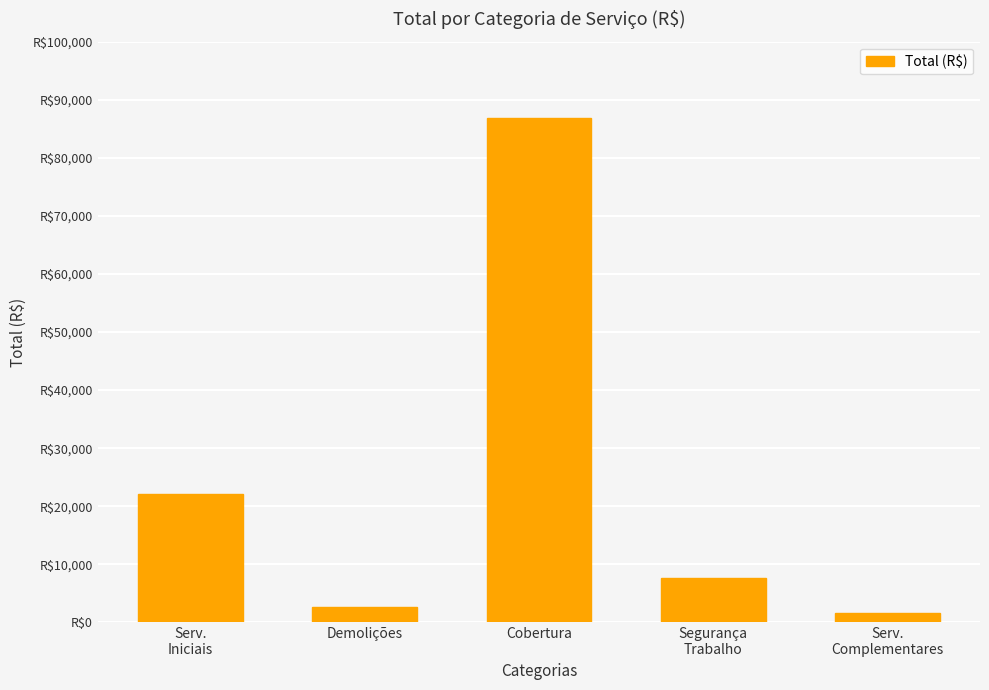

What is the label of the 5th bar from the right?

Serv.
Iniciais